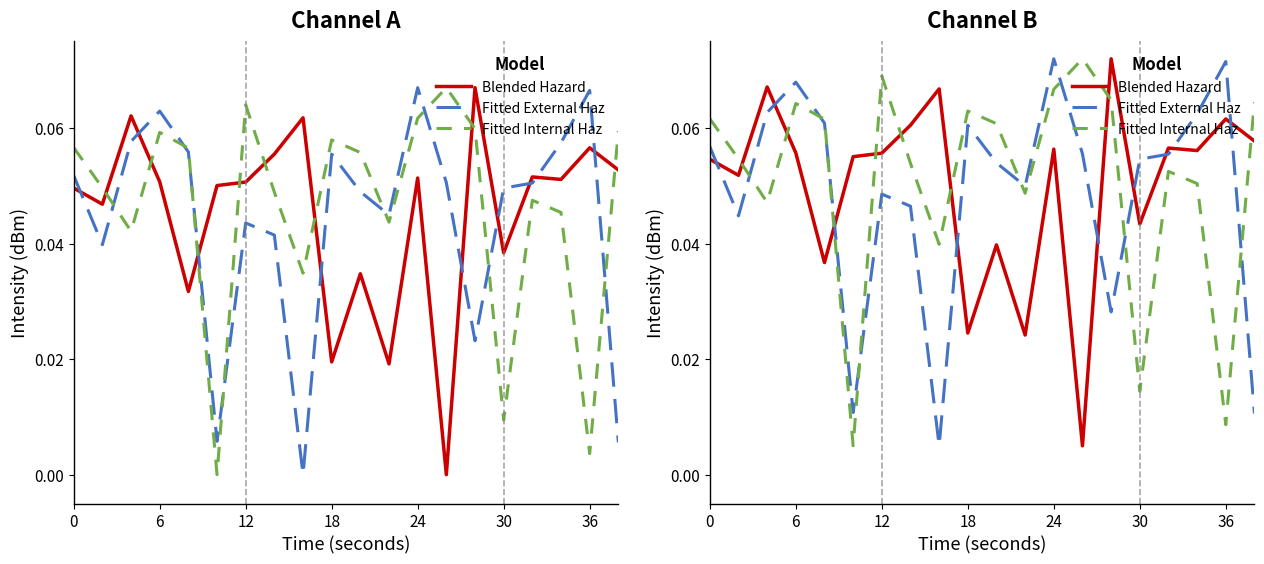

Which series ends up on top after the final intersection of Fitted Internal Haz and Blended Hazard?

Fitted Internal Haz